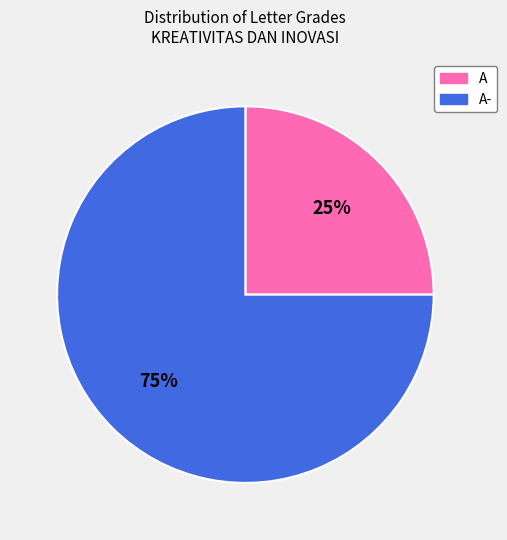

What is the smallest slice in the pie chart?

A